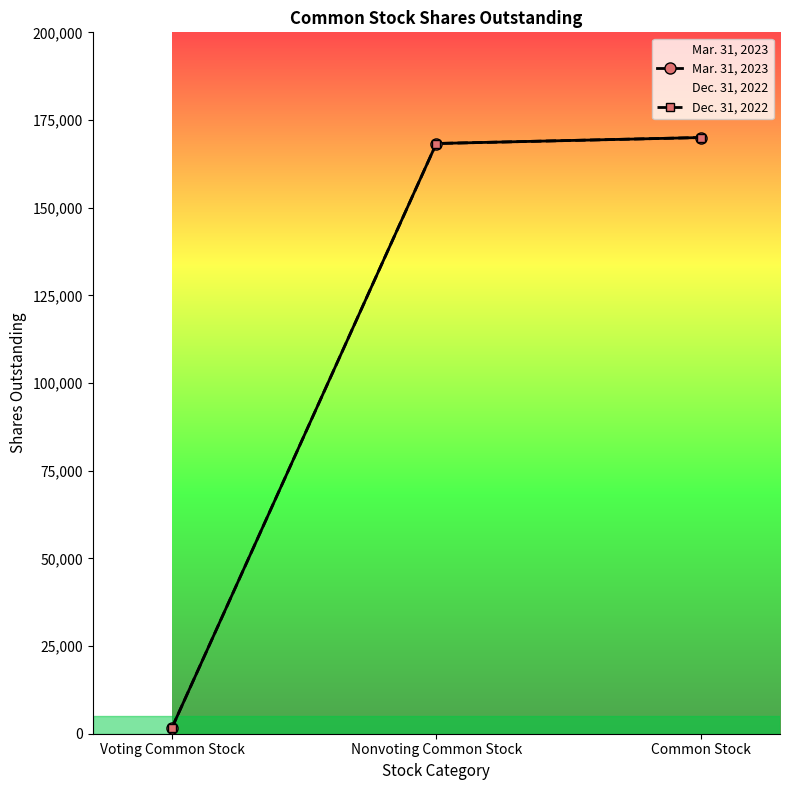

How many data points in Mar. 31, 2023 are less than 168300?

1